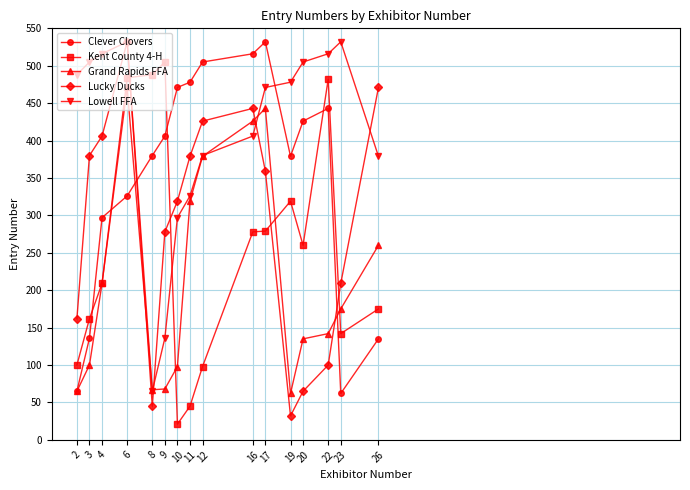

At which category does Lowell FFA reach its first local peak?

6